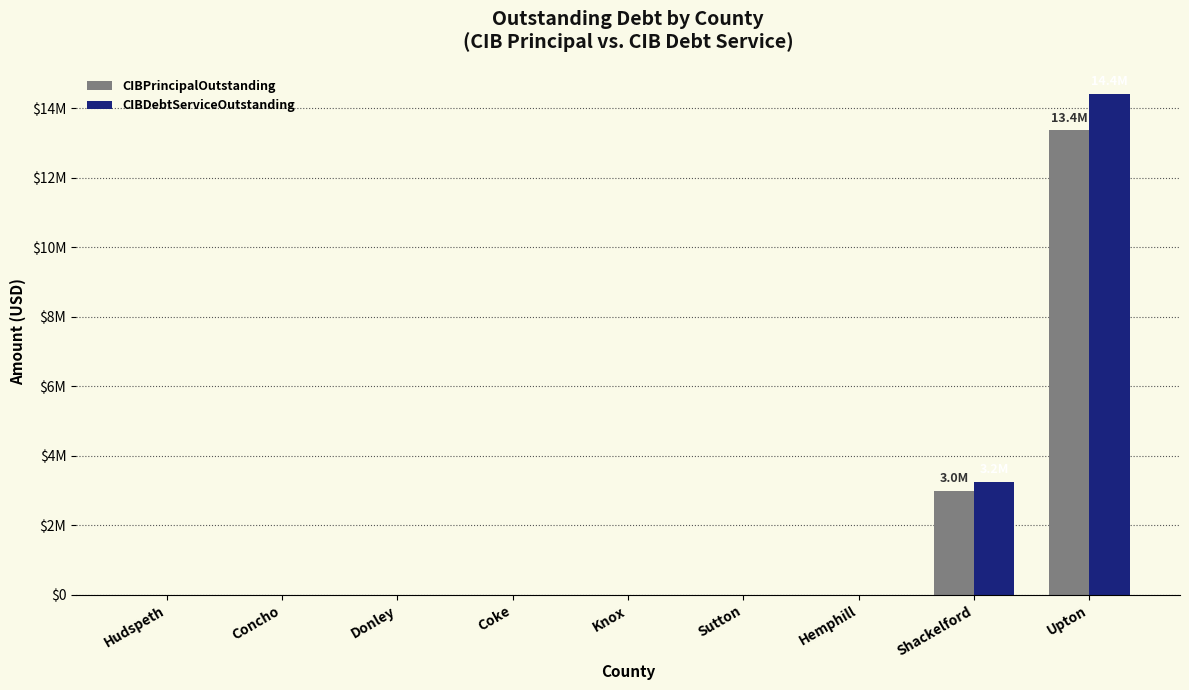

What are all the series names shown in the legend?

CIBPrincipalOutstanding, CIBDebtServiceOutstanding